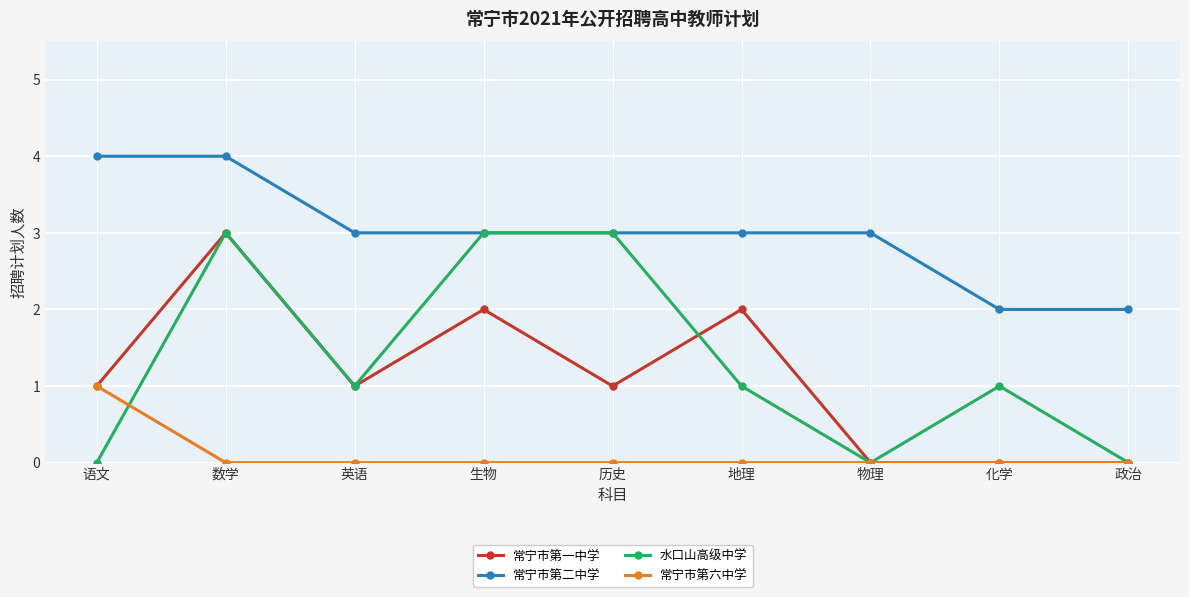

True or false: 水口山高级中学 has a value of 1 at 历史.

False